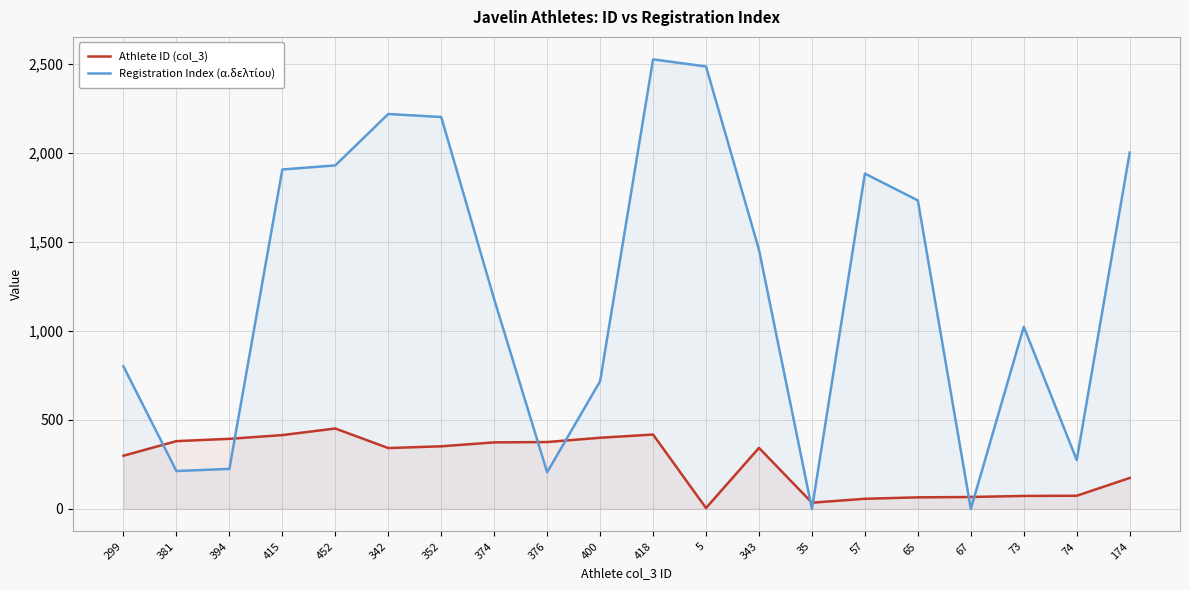

At which label does Athlete ID (col_3) first exceed 343?

381